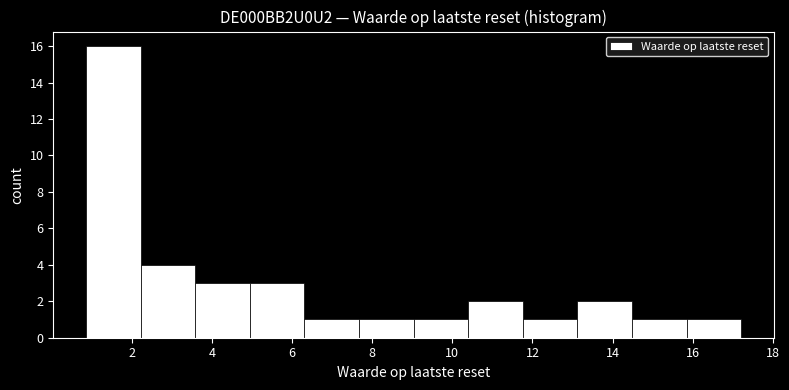

Which range on the x-axis has the tallest bar?

0.8 to 2.2